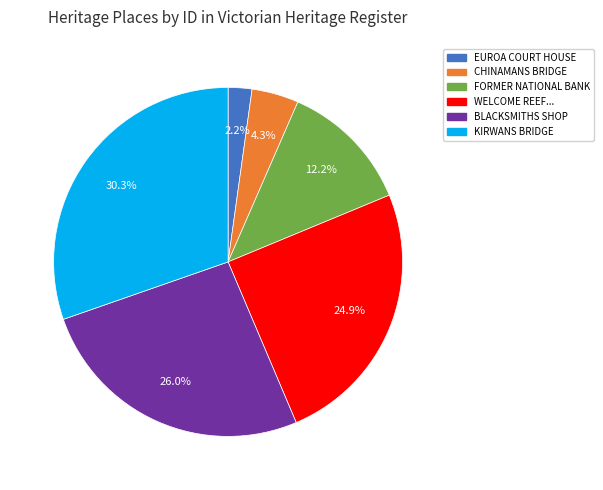

Rank the categories by value from highest to lowest.

KIRWANS BRIDGE, BLACKSMITHS SHOP, WELCOME REEF..., FORMER NATIONAL BANK, CHINAMANS BRIDGE, EUROA COURT HOUSE